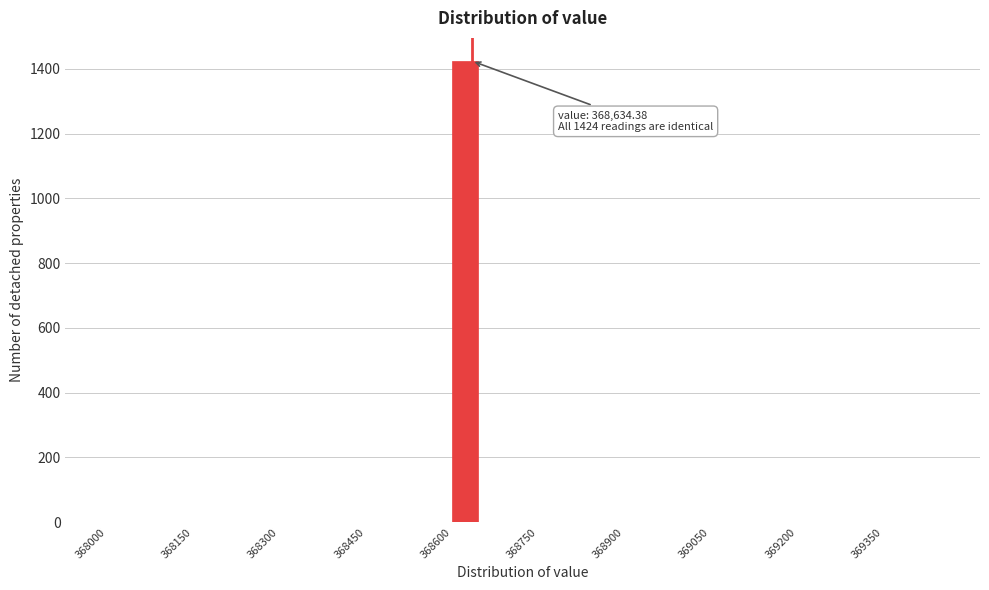

Around what value on the x-axis is the tallest bar? Give the approximate position of its centre, as read against the axis.

368620